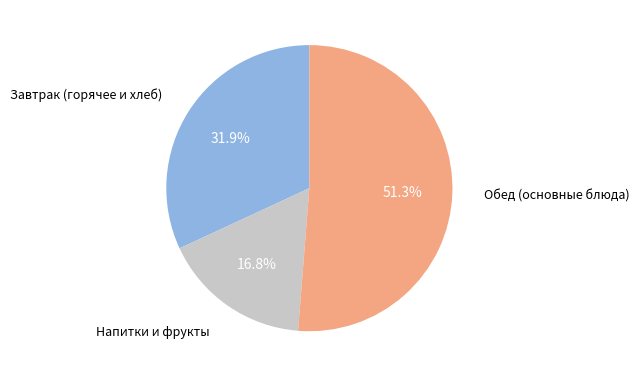

Does any single category account for the majority?

Yes